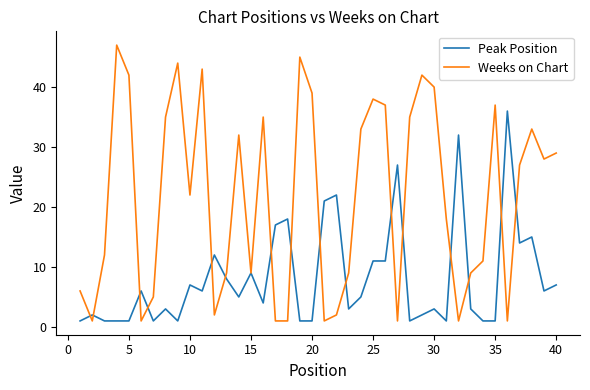

Rank the series by their average value, from highest to lowest.

Weeks on Chart, Peak Position